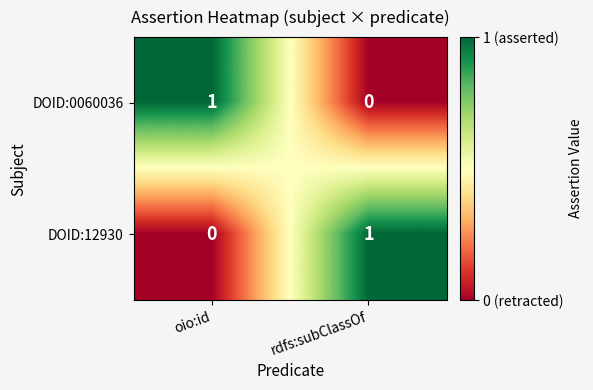

Where is DOID:0060036 nearest to the value 0?

rdfs:subClassOf